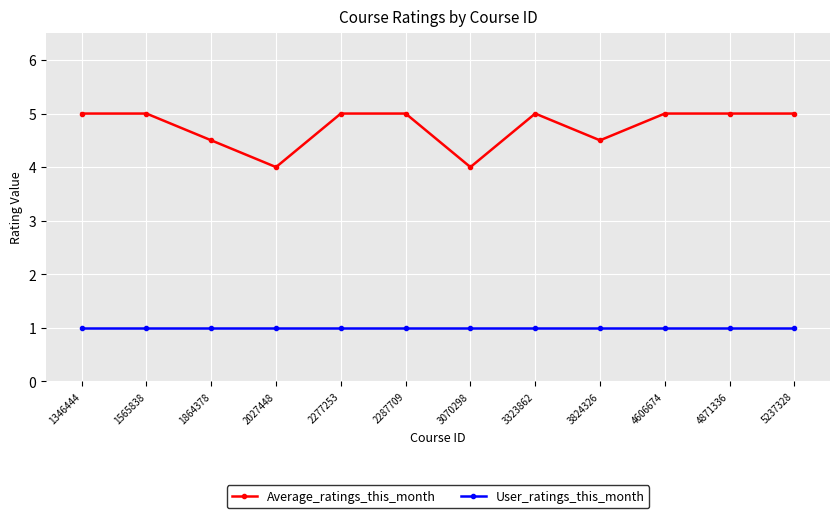

What is the minimum value shown in the chart?

1.0